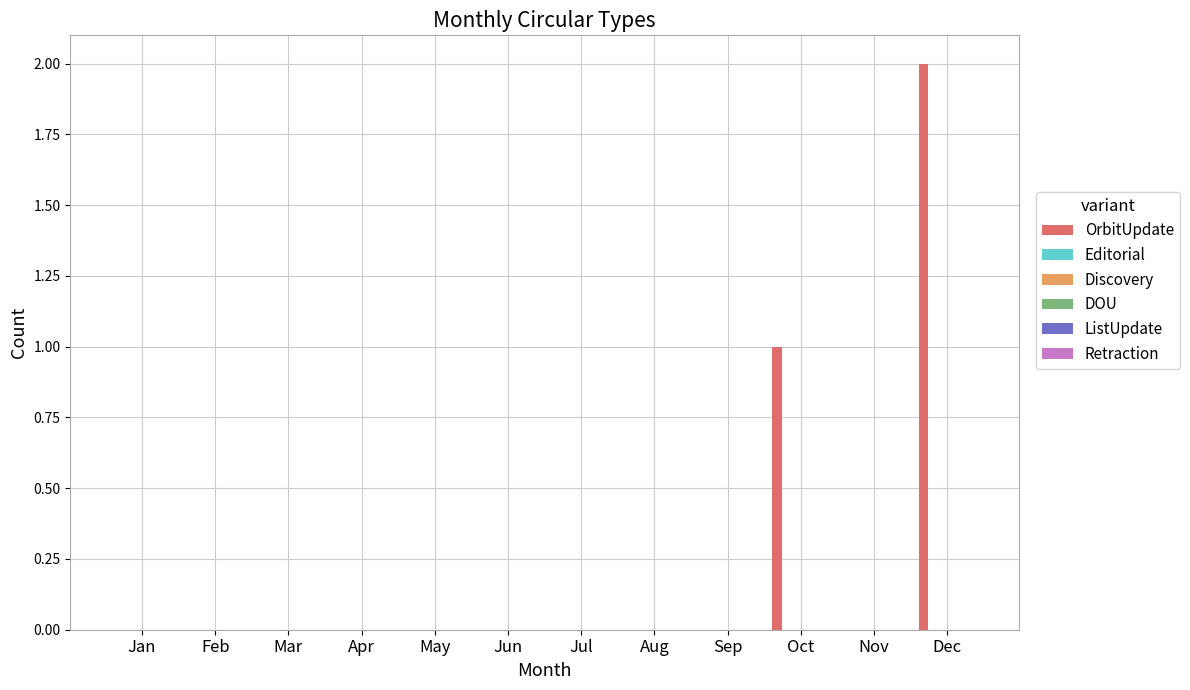

Are the bars grouped side by side (vs. stacked)?

No